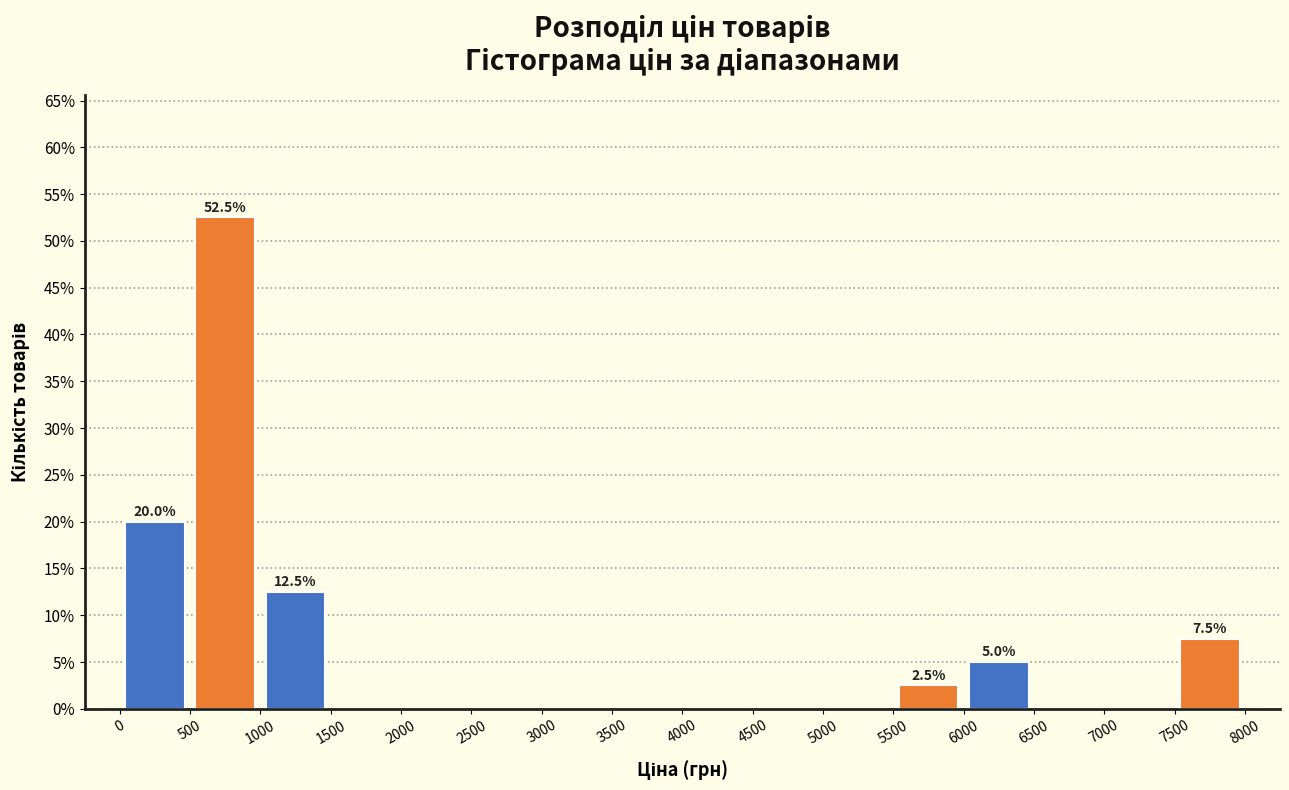

Over which range of the x-axis is the bar tallest?

500 to 1000